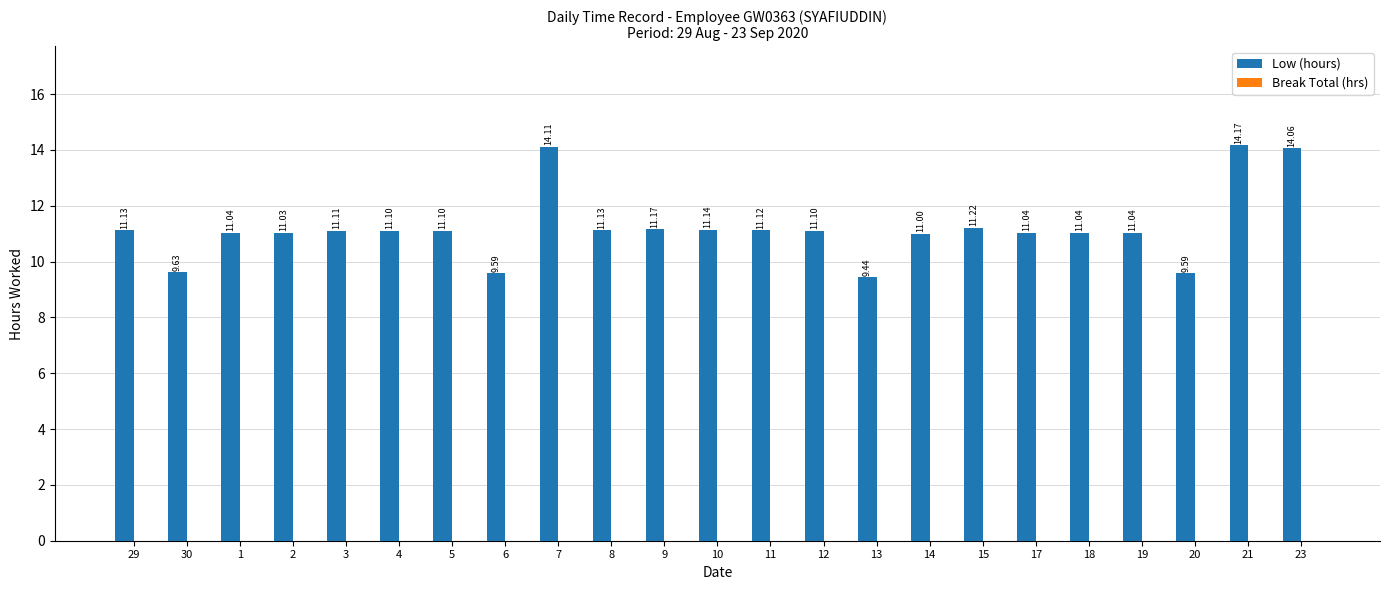

What is the difference between the maximum and minimum values?

4.7